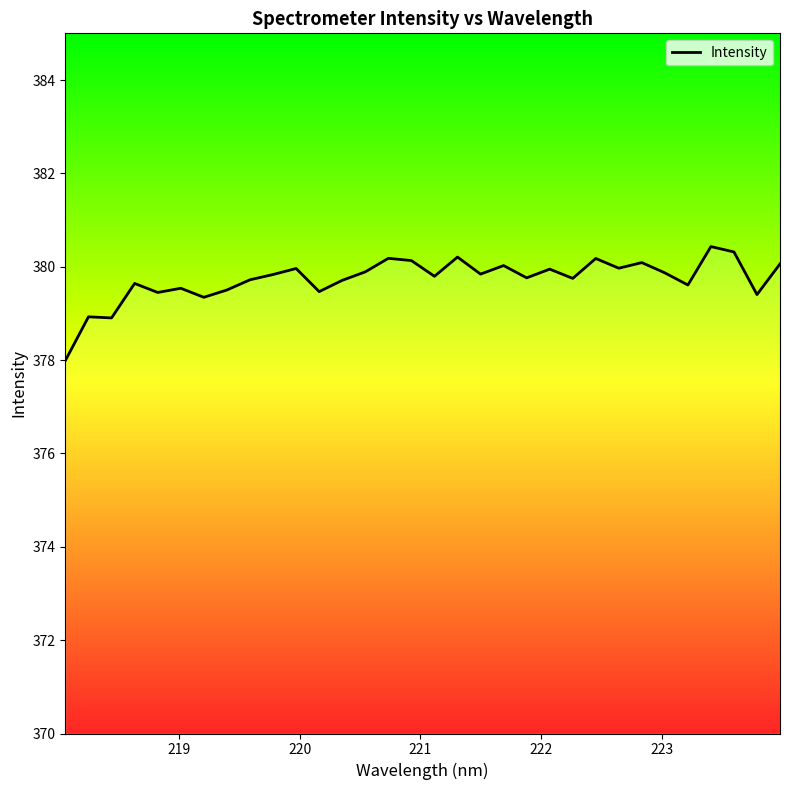

Does the chart have visible grid lines?

No